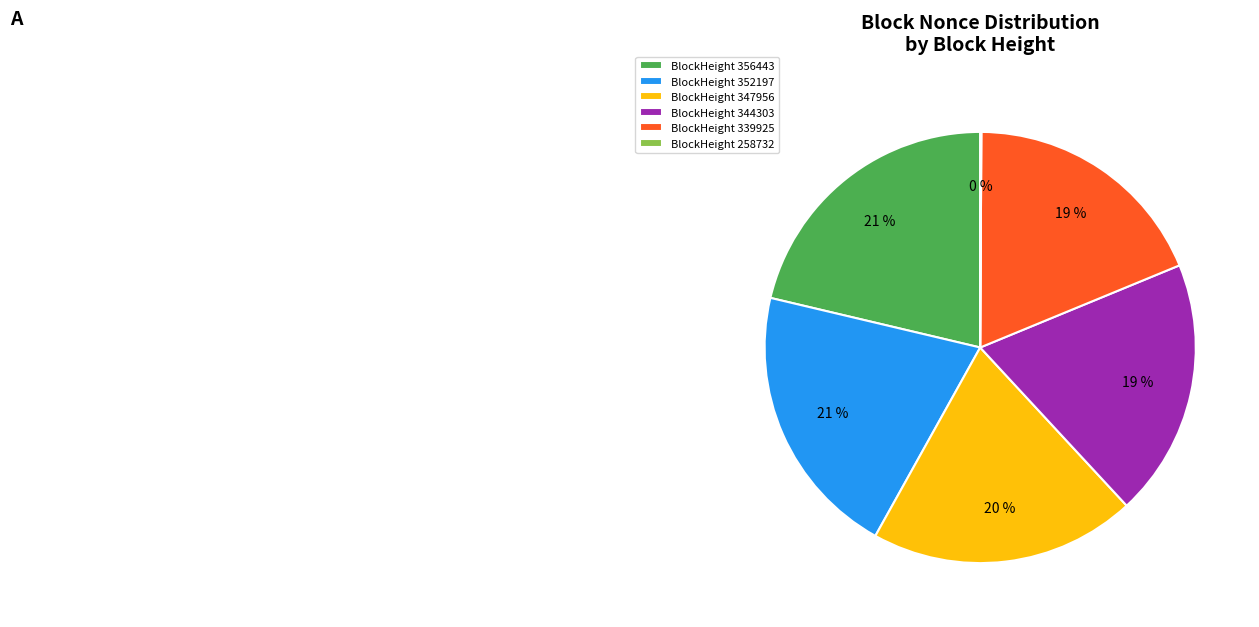

To the nearest percent, what percentage of the pie is BlockHeight 347956?

20%